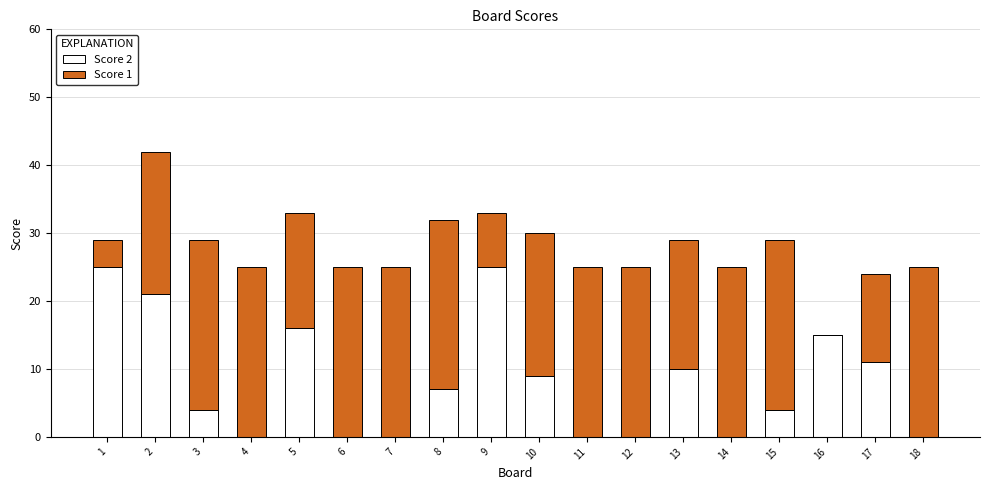

What are all the series names shown in the legend?

Score 2, Score 1